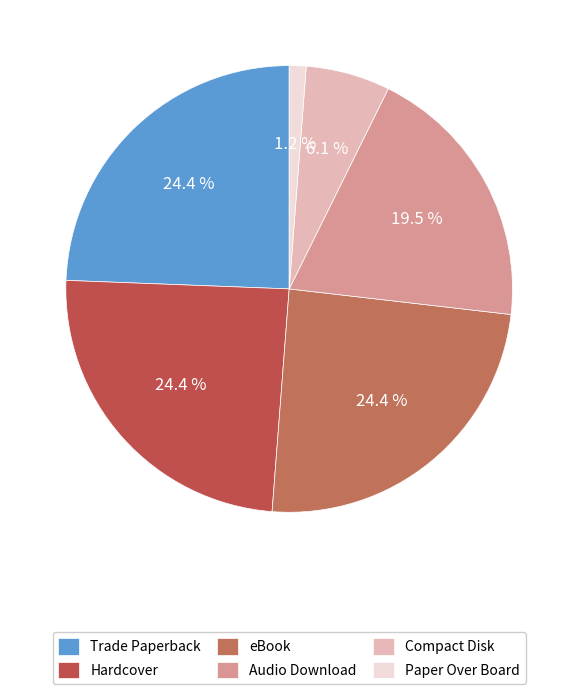

To the nearest percent, what portion does eBook represent?

24%